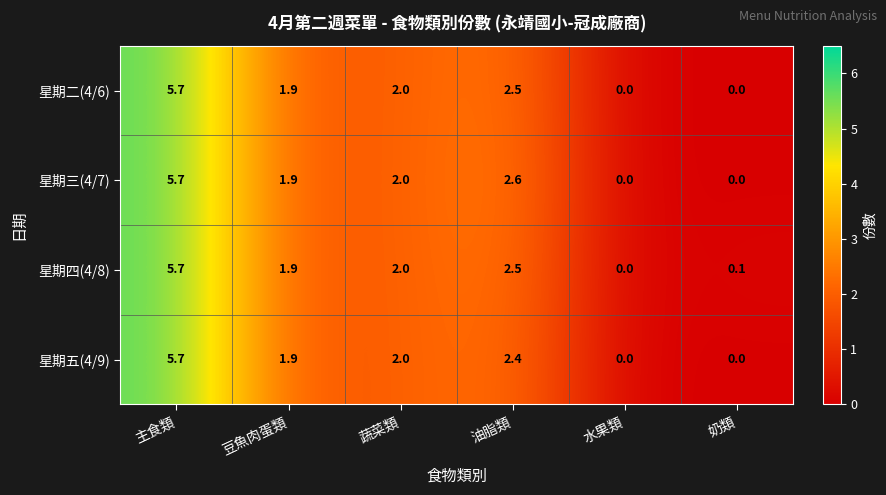

Between 水果類 and 奶類, which series saw the biggest shift?

星期四(4/8)